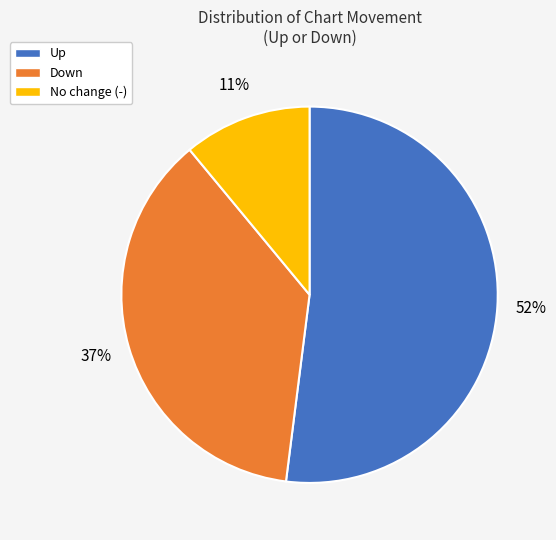

Count the number of slices in the pie.

3